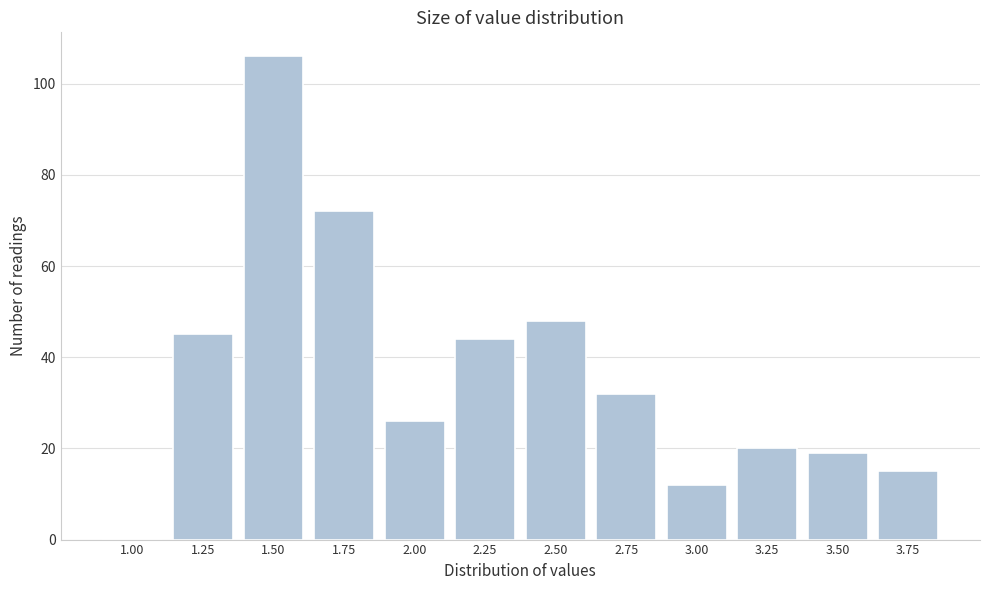

Reading left to right, list all the values displayed in this chart.

1.00=0	1.25=45	1.50=106	1.75=72	2.00=26	2.25=44	2.50=48	2.75=32	3.00=12	3.25=20	3.50=19	3.75=15